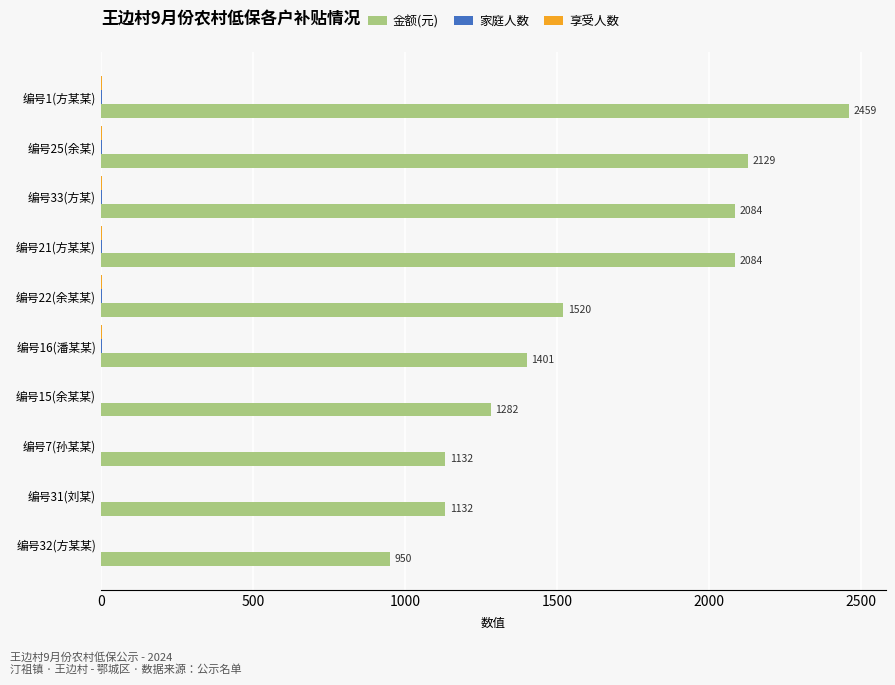

Which series has the largest total across all categories?

金额(元)